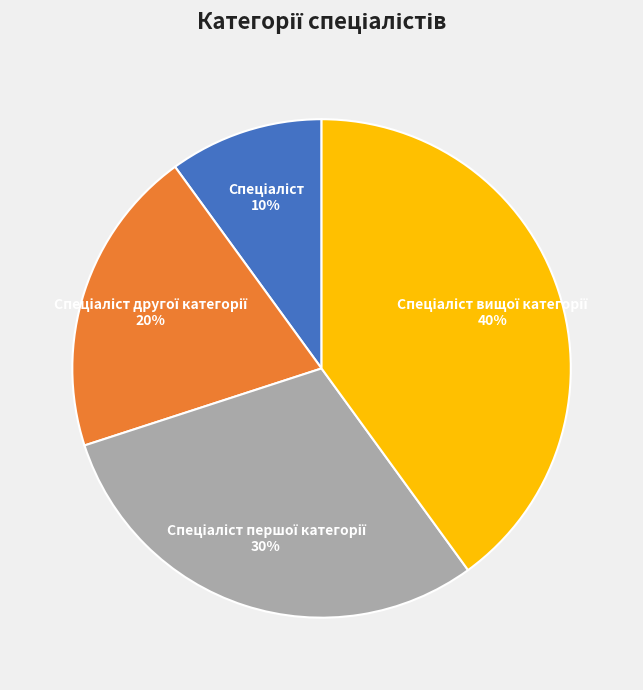

Is there a majority slice in this chart?

No